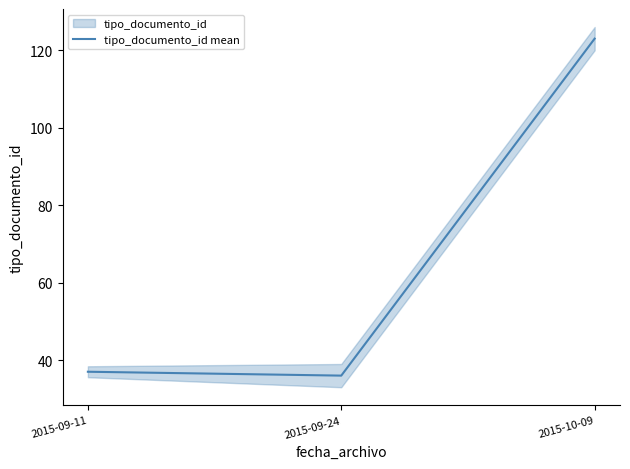

What is the maximum value shown in the chart?

123